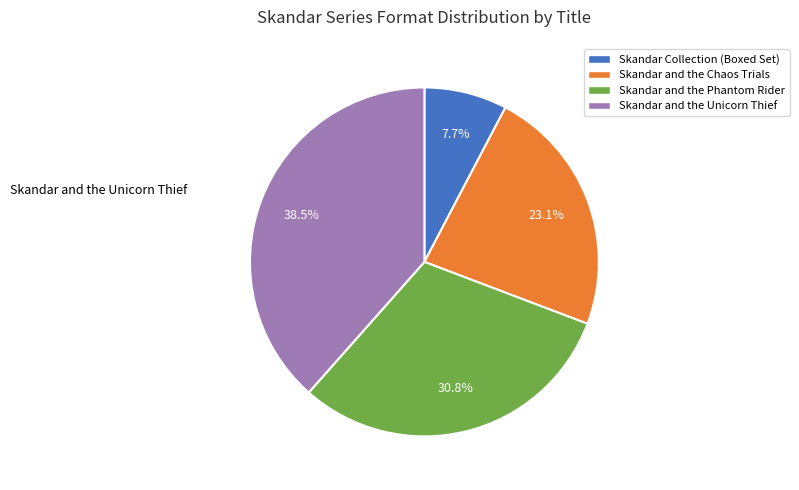

Rank the categories by value from highest to lowest.

Skandar and the Unicorn Thief, Skandar and the Phantom Rider, Skandar and the Chaos Trials, Skandar Collection (Boxed Set)